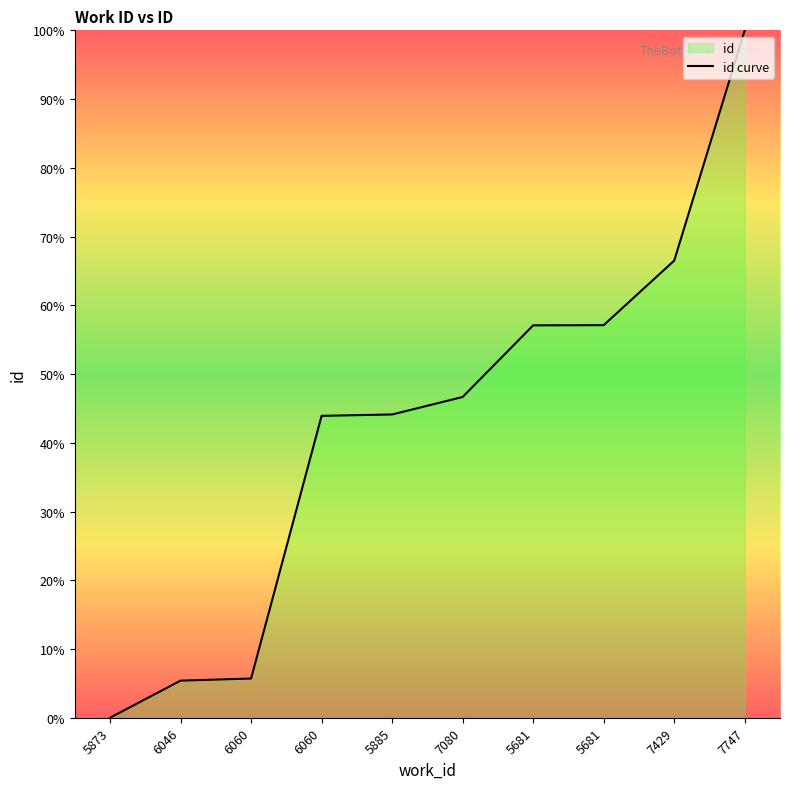

The value at 5681 is 97.8. True or false?

False